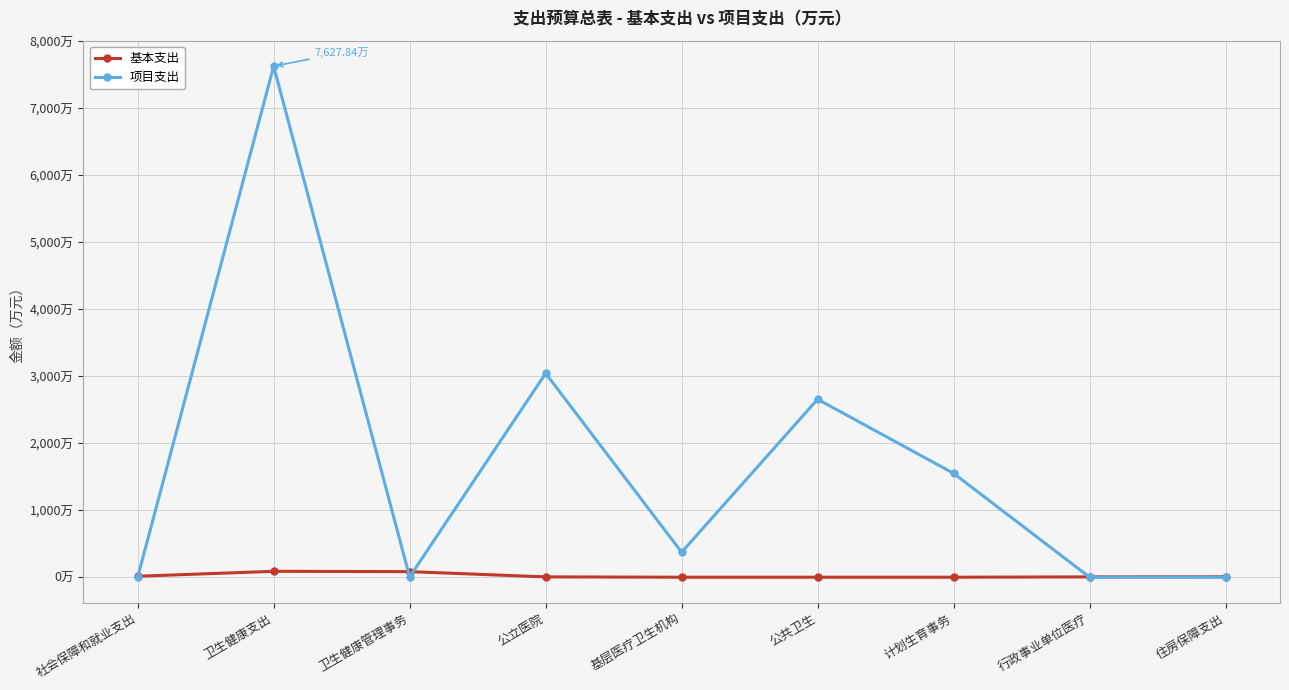

What is the difference between the highest and lowest values at 公立医院?

3038.4